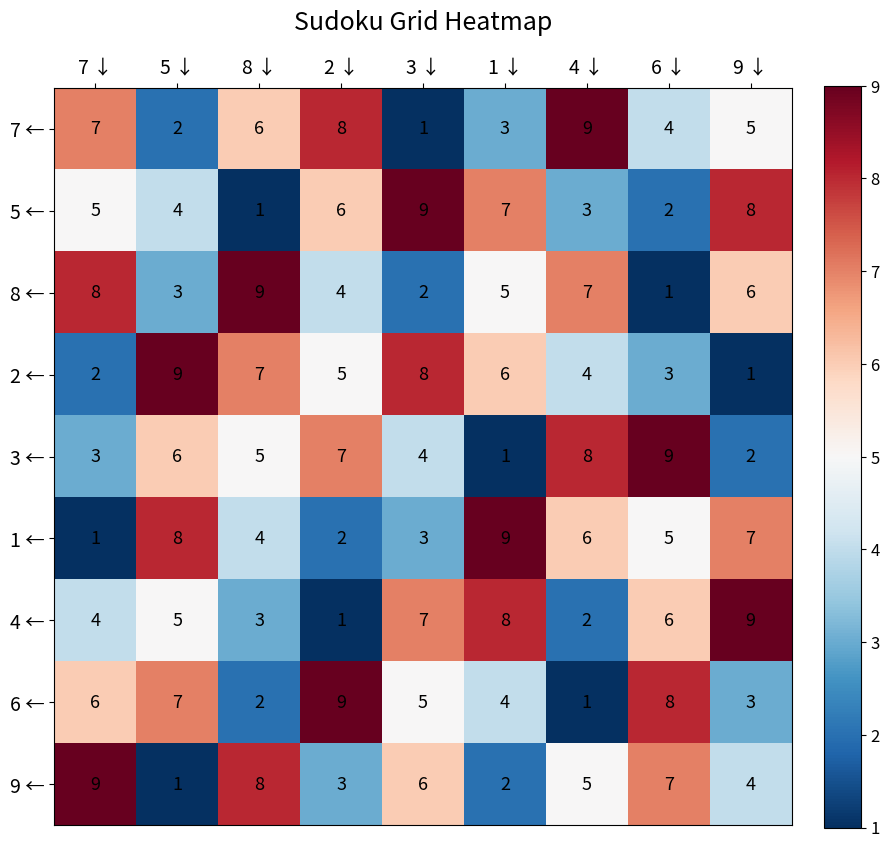

True or false: 7 ← has a value of 4 at 7 ↓.

False